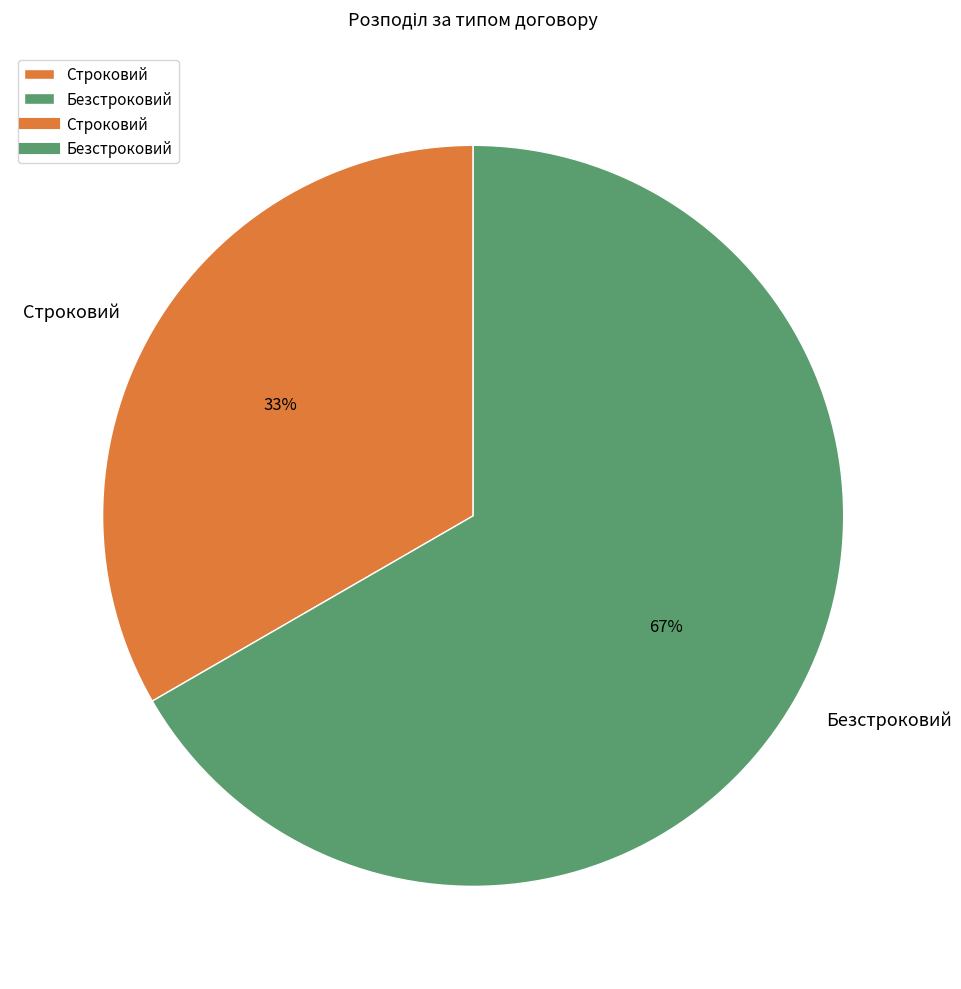

Which category has the biggest portion of the pie?

Безстроковий